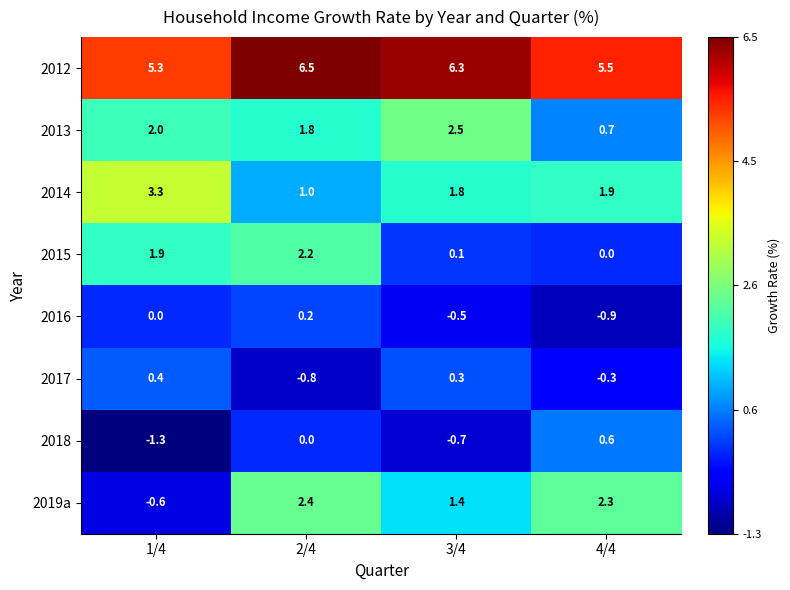

What is the sum of all 2012 values?

23.6